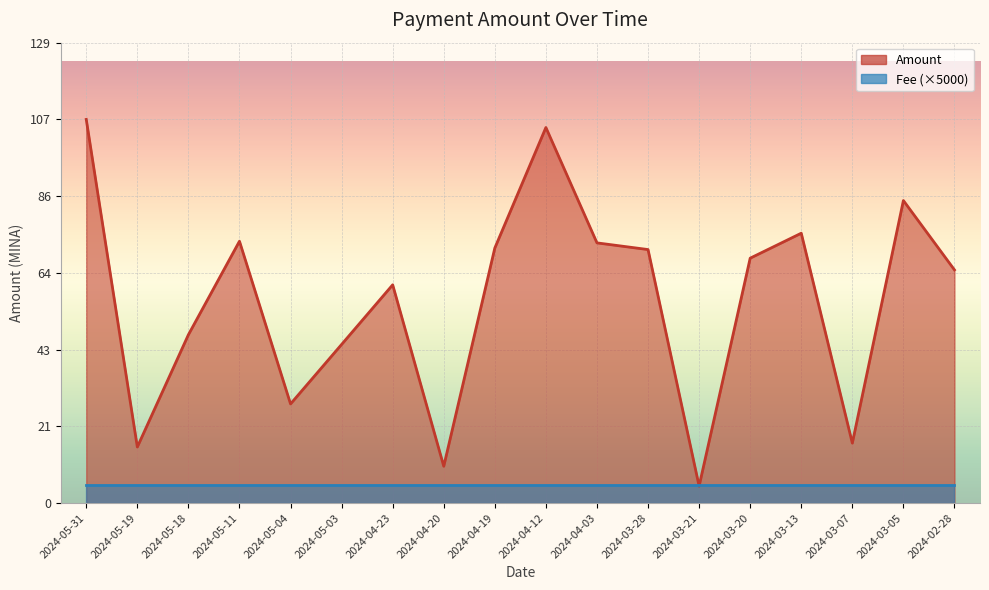

List the labels in order of value, smallest first.

2024-03-21, 2024-04-20, 2024-05-19, 2024-03-07, 2024-05-04, 2024-05-03, 2024-05-18, 2024-04-23, 2024-02-28, 2024-03-20, 2024-03-28, 2024-04-19, 2024-04-03, 2024-05-11, 2024-03-13, 2024-03-05, 2024-04-12, 2024-05-31